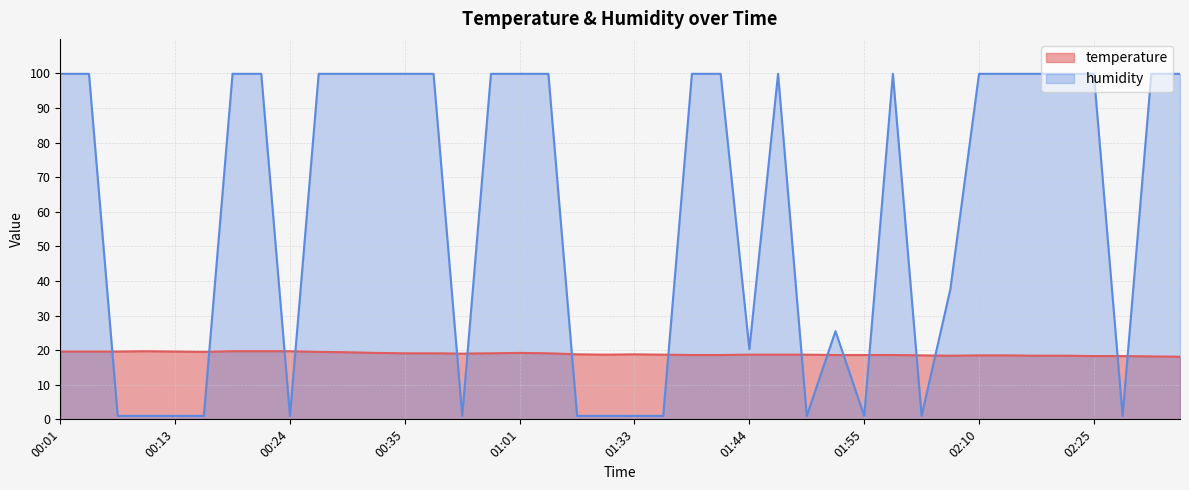

What position from the right is 00:19?

34